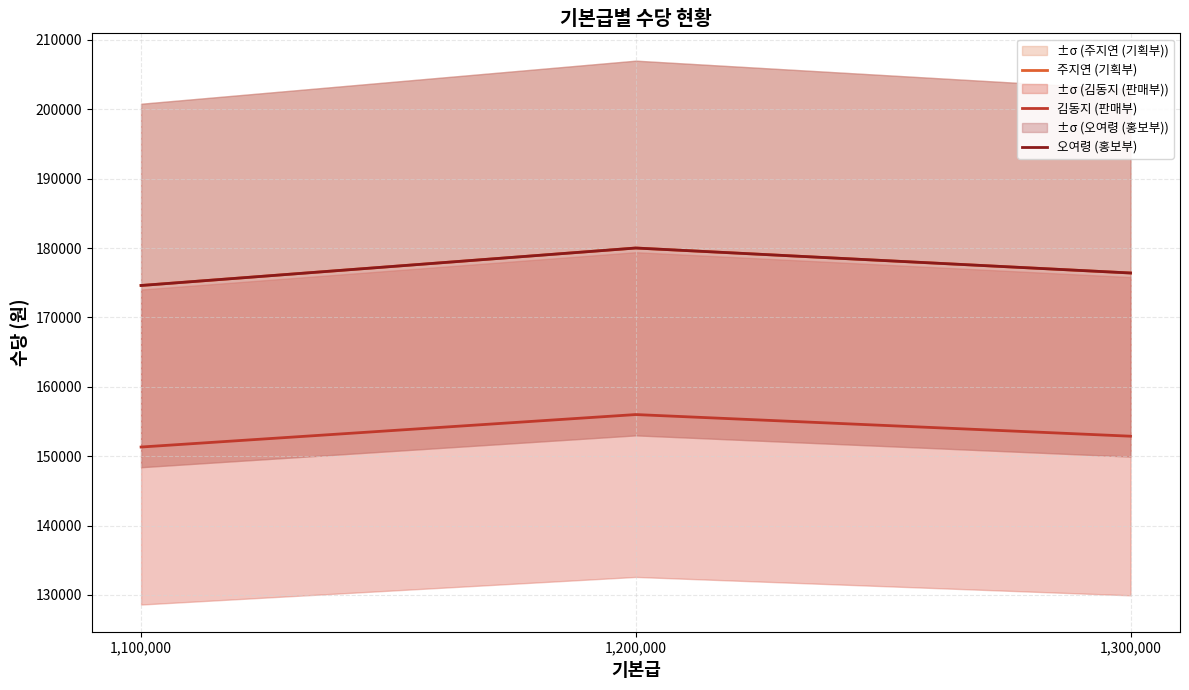

What is the difference between the maximum and minimum values in the 주지연 (기획부) series?

5400